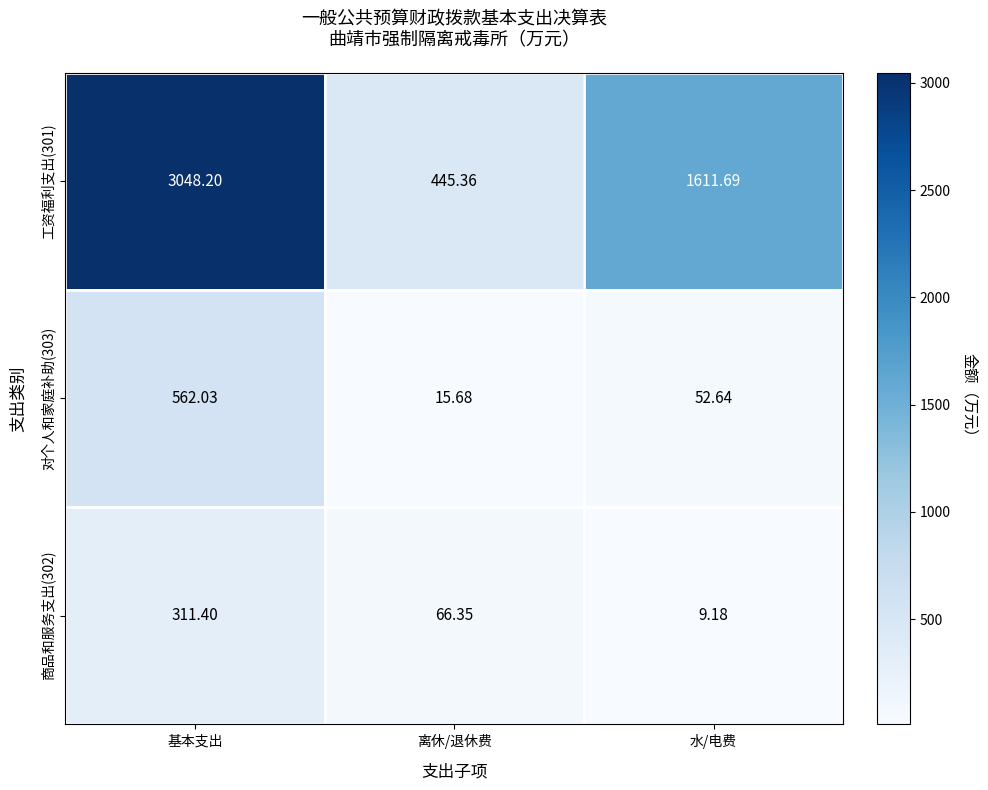

At which label does 工资福利支出(301) reach its peak?

基本支出